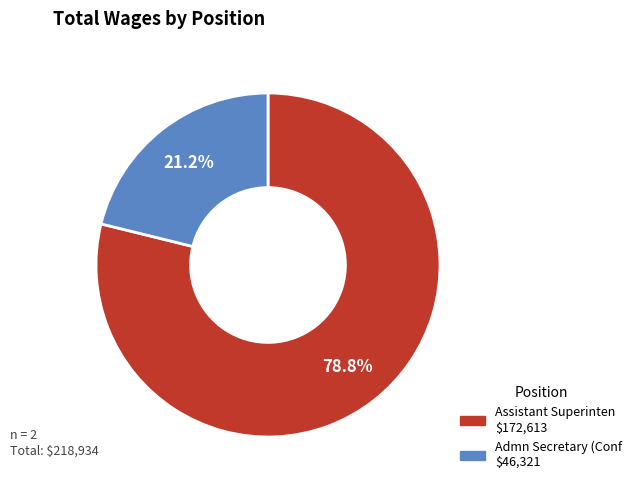

Does any single category account for the majority?

Yes